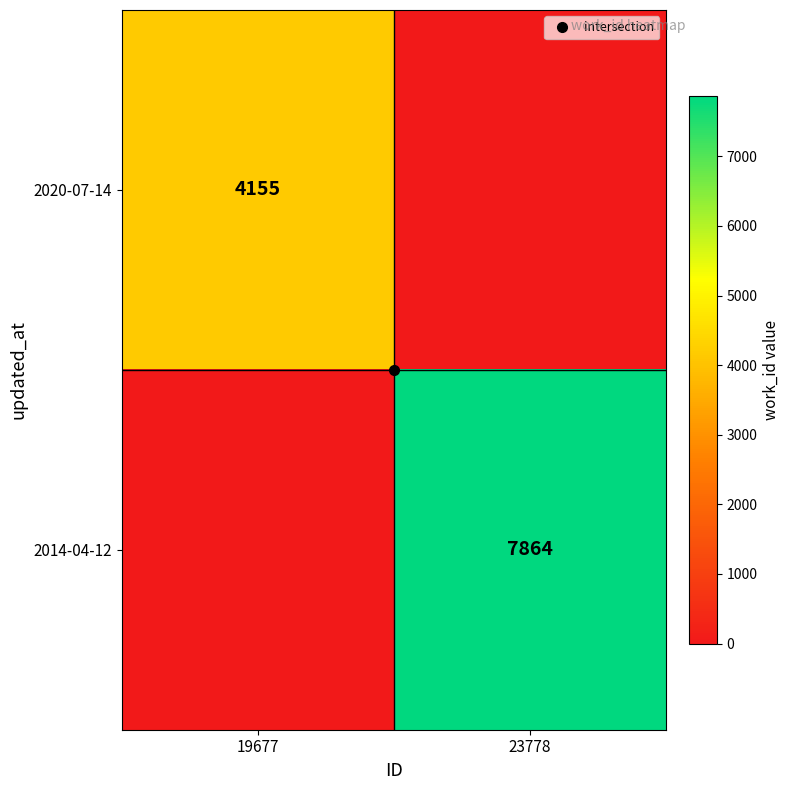

Which series has the largest total across all categories?

2014-04-12